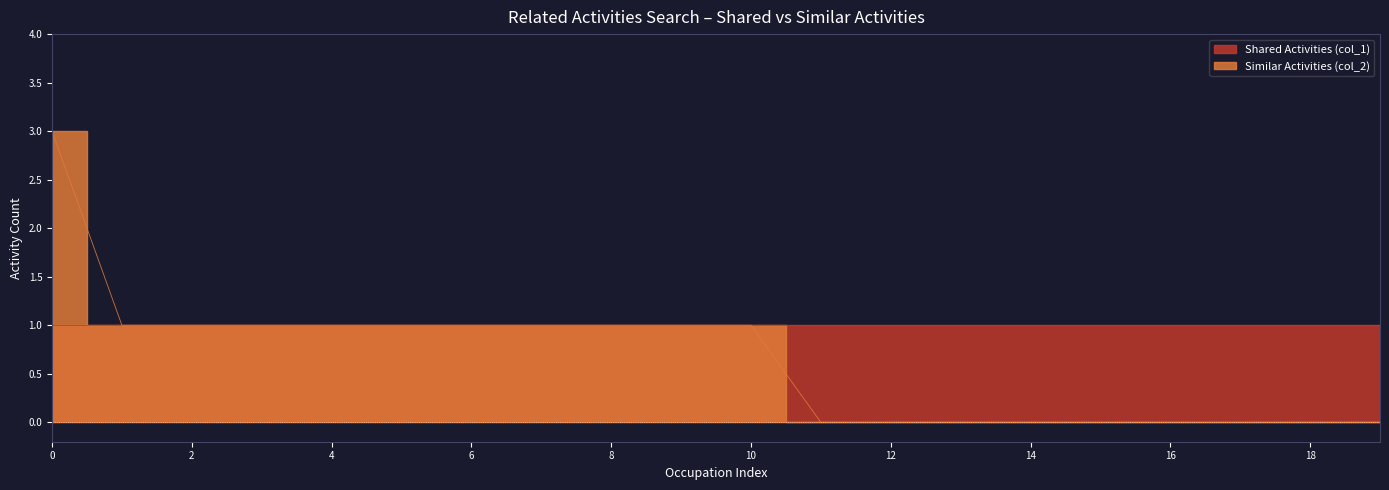

True or false: the data shows 1 at 18.

False